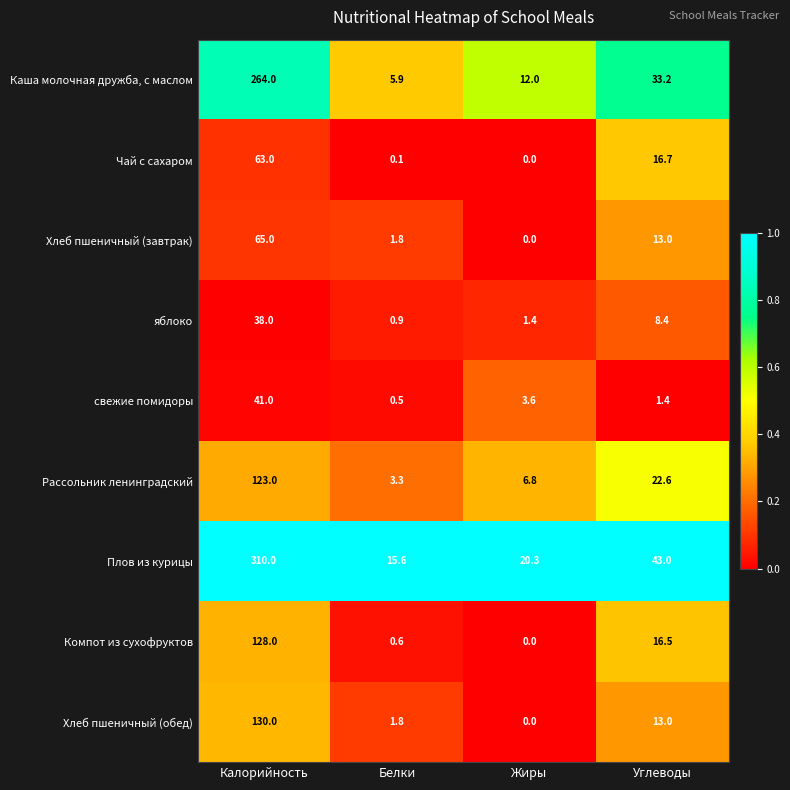

At which label is свежие помидоры closest to 20?

Жиры